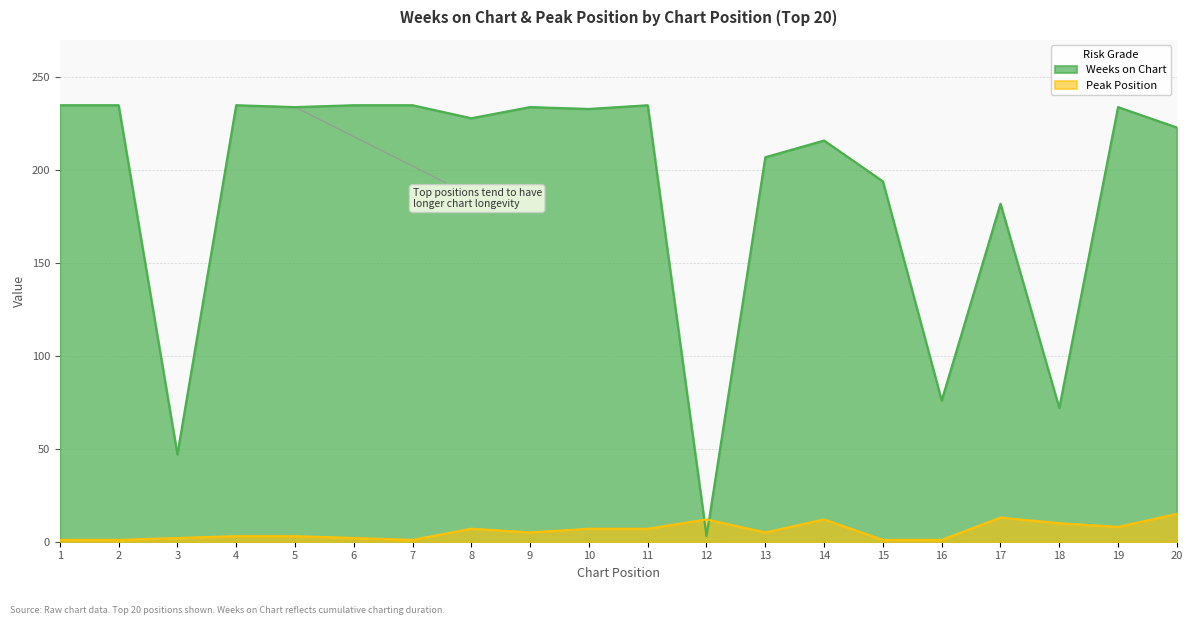

Which series has the largest total across all categories?

Weeks on Chart